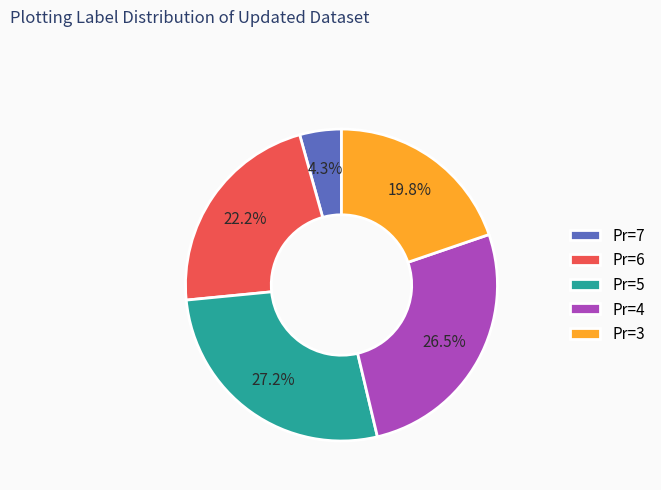

How much of the chart is everything except Pr=6?

77.8%